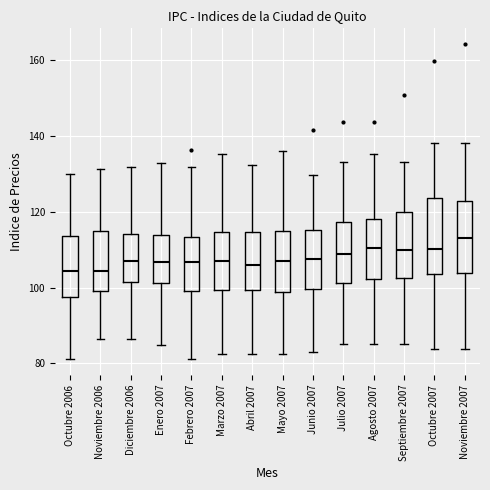

Reading left to right, read every box against the y-axis: the position of its median line, the range the box covers, and the ends of its whiskers. The values are not printed on the chart, so give them approximately, as read against the axis.

Octubre 2006: median 104, box 98 to 114, whiskers 82 to 130
Noviembre 2006: median 104, box 98 to 114, whiskers 86 to 132
Diciembre 2006: median 106, box 102 to 114, whiskers 86 to 132
Enero 2007: median 106, box 102 to 114, whiskers 84 to 132
Febrero 2007: median 106, box 100 to 114, whiskers 82 to 132
Marzo 2007: median 106, box 100 to 114, whiskers 82 to 136
Abril 2007: median 106, box 100 to 114, whiskers 82 to 132
Mayo 2007: median 108, box 98 to 114, whiskers 82 to 136
Junio 2007: median 108, box 100 to 116, whiskers 84 to 130
Julio 2007: median 108, box 102 to 118, whiskers 86 to 134
Agosto 2007: median 110, box 102 to 118, whiskers 86 to 136
Septiembre 2007: median 110, box 102 to 120, whiskers 86 to 134
Octubre 2007: median 110, box 104 to 124, whiskers 84 to 138
Noviembre 2007: median 114, box 104 to 122, whiskers 84 to 138